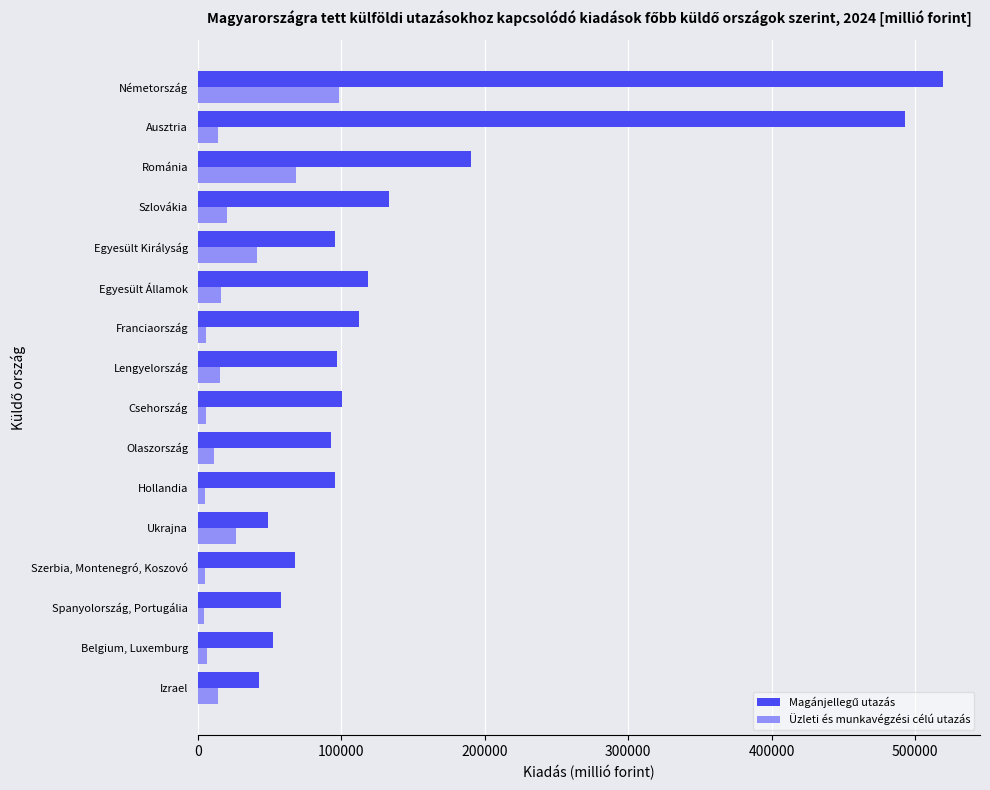

What is the difference between the maximum and minimum values in the Üzleti és munkavégzési célú utazás series?

93906.3